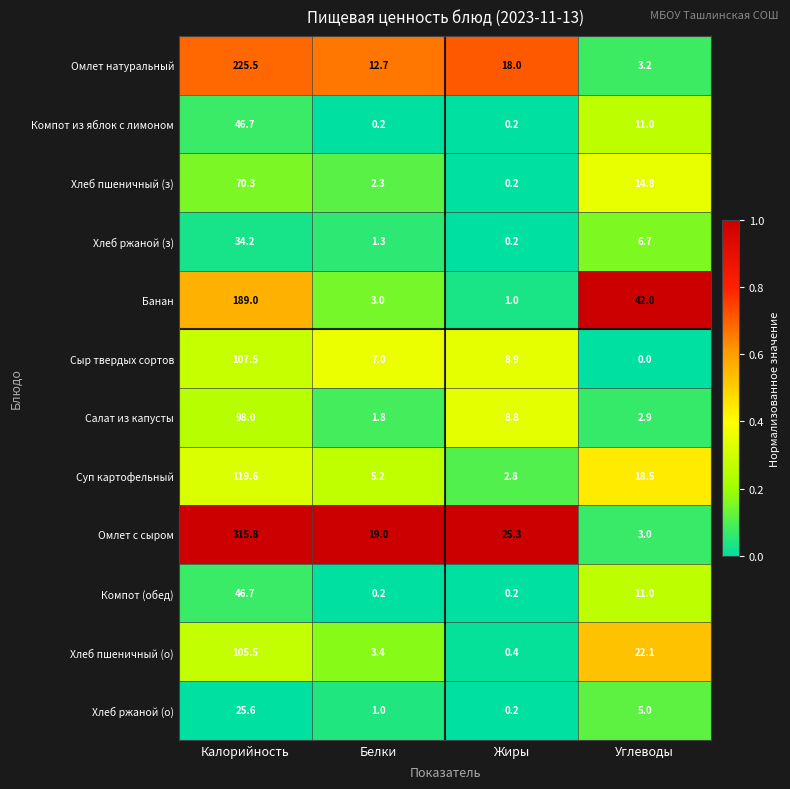

Which category has the lowest value across all series?

Углеводы